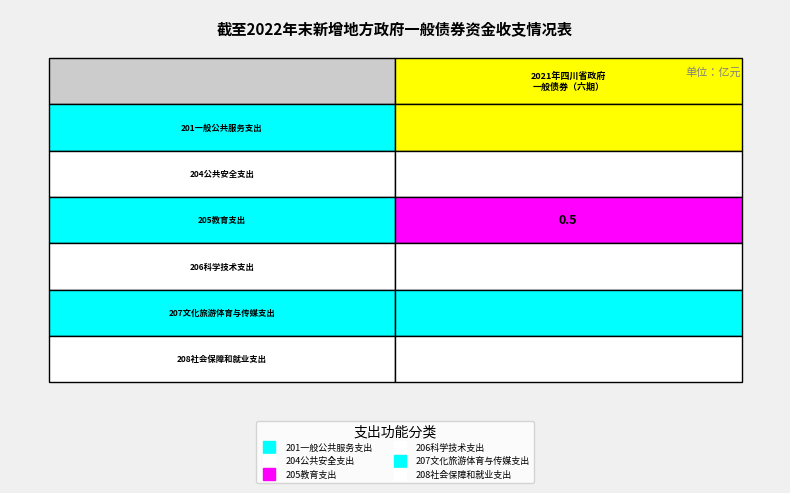

How many categories are shown in the chart?

6